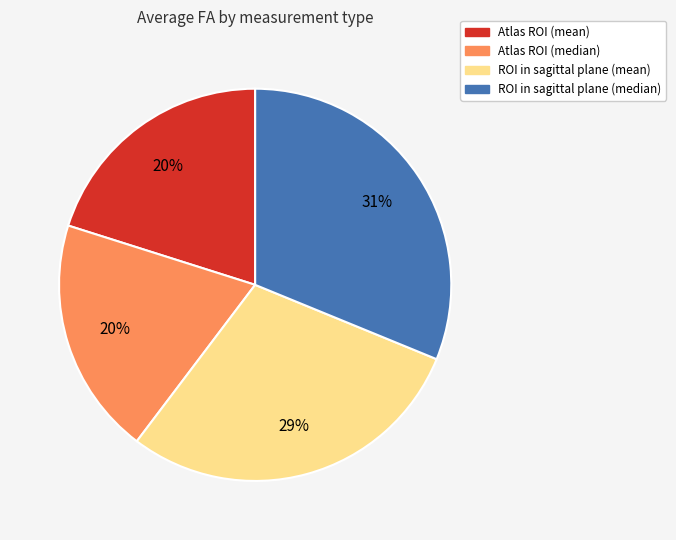

Do ROI in sagittal plane (mean) and Atlas ROI (mean) together represent more than half of the pie?

No